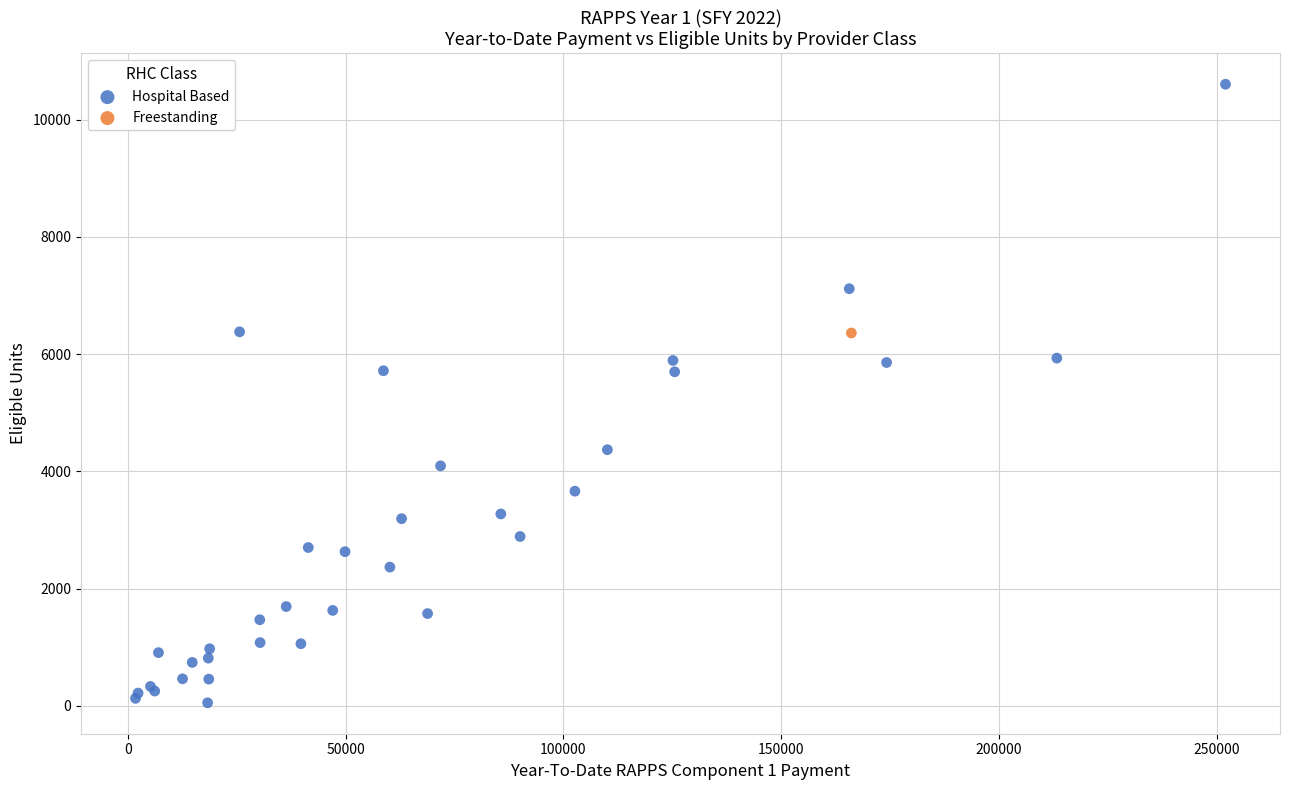

What are all the series names shown in the legend?

Hospital Based, Freestanding